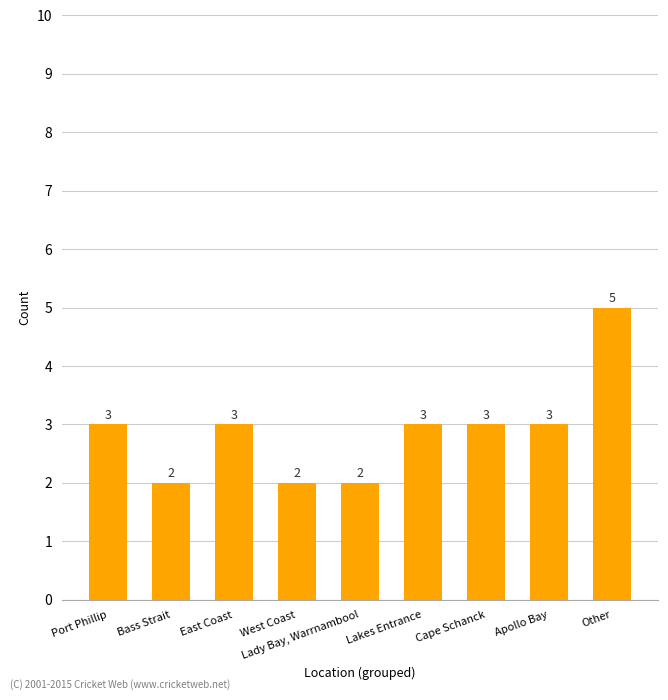

Reading left to right, what are all the values shown in this chart?

Port Phillip=3	Bass Strait=2	East Coast=3	West Coast=2	Lady Bay, Warrnambool=2	Lakes Entrance=3	Cape Schanck=3	Apollo Bay=3	Other=5